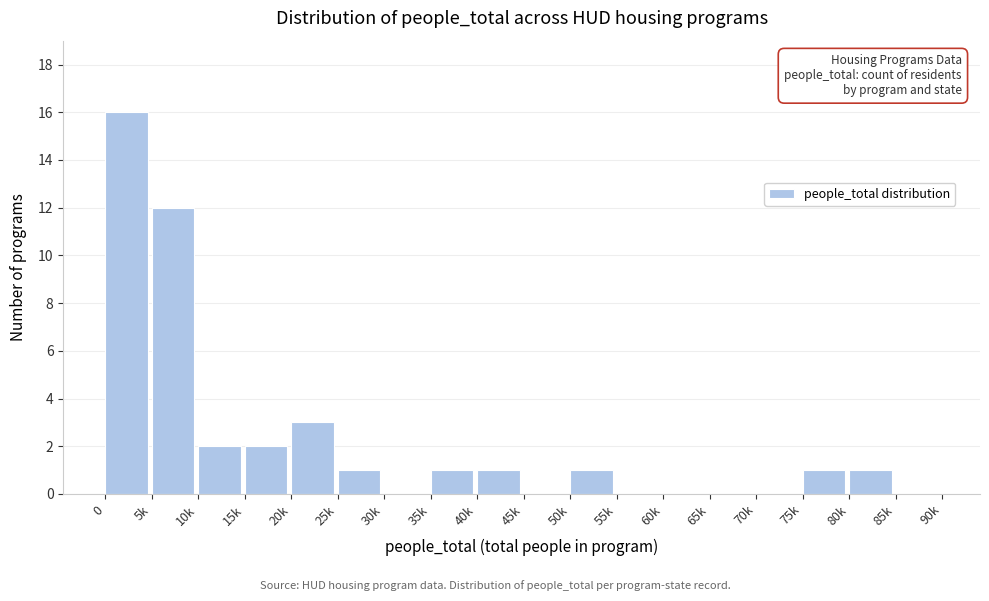

Reading left to right, transcribe all the data shown in this chart.

0=16	5k=12	10k=2	15k=2	20k=3	25k=1	30k=0	35k=1	40k=1	45k=0	50k=1	55k=0	60k=0	65k=0	70k=0	75k=1	80k=1	85k=0